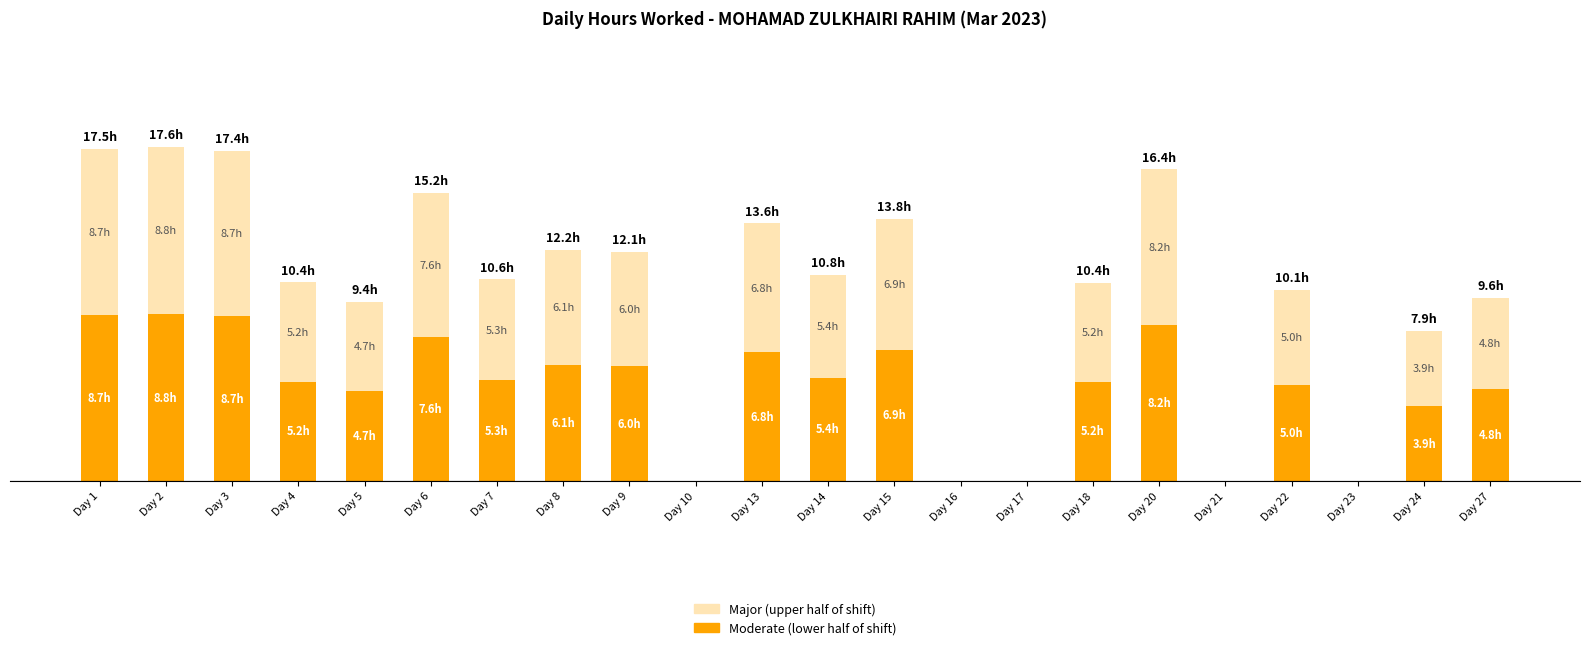

What are all the series names shown in the legend?

Major (upper half of shift), Moderate (lower half of shift)